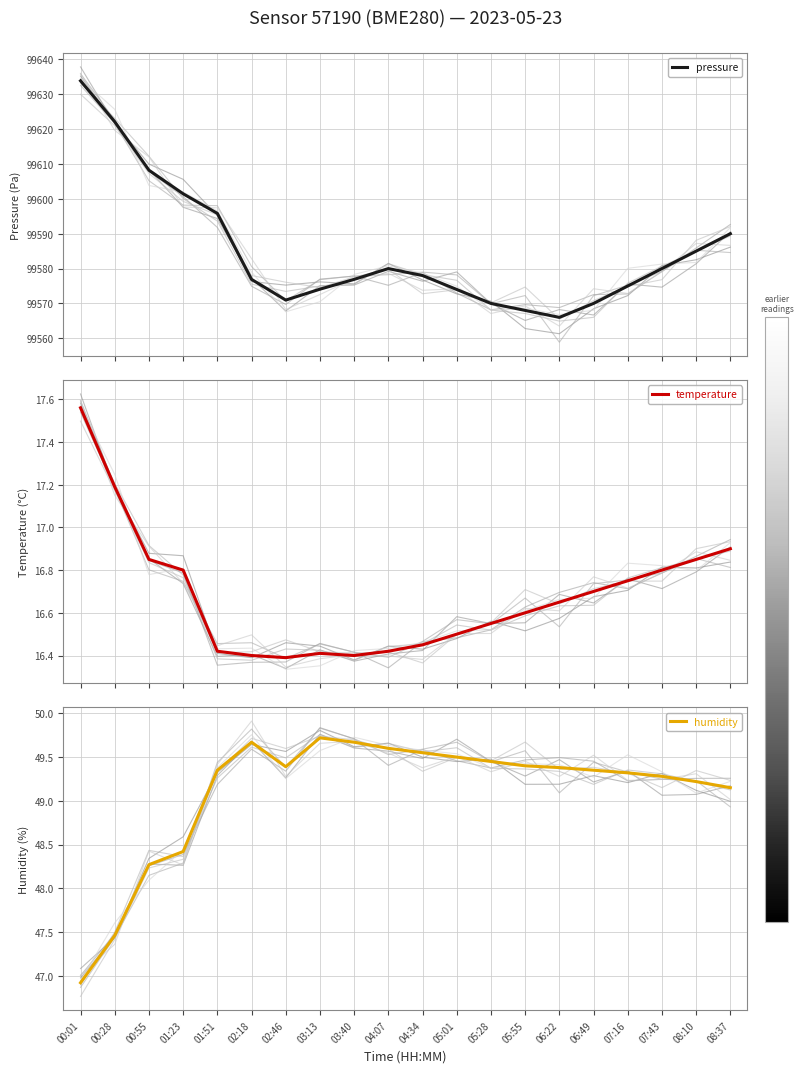

What is the sum of the humidity values at 05:28 and 05:01?

99.0